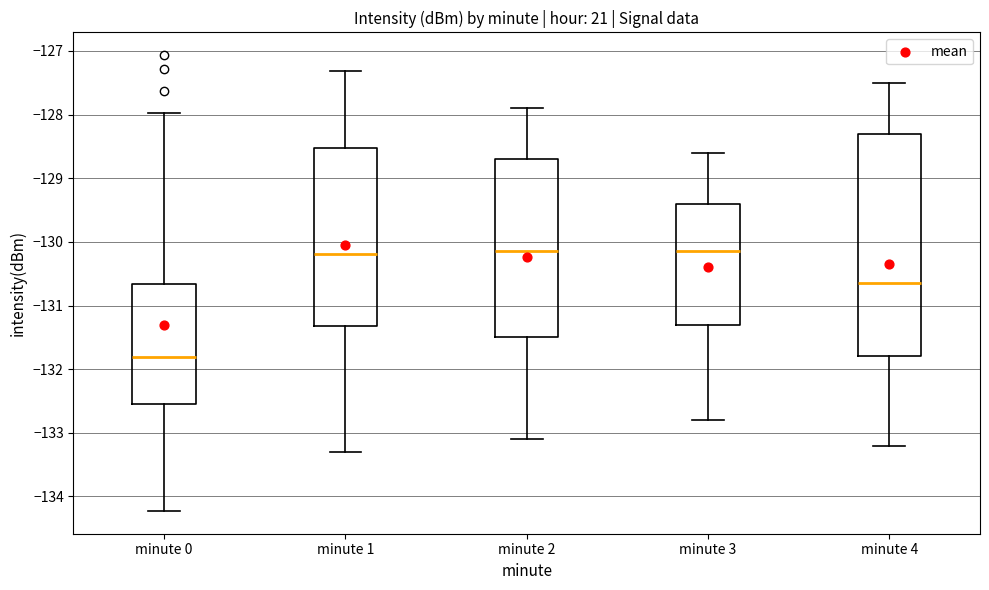

Reading left to right, transcribe this box plot: for each box, give where its median line is, the range the box spans, and where its two whiskers end, as read against the y-axis. The values are not printed on the chart, so give them approximately, as read against the axis.

minute 0: median -131.8, box -132.5 to -130.7, whiskers -134.2 to -128.0
minute 1: median -130.2, box -131.3 to -128.5, whiskers -133.3 to -127.3
minute 2: median -130.1, box -131.5 to -128.7, whiskers -133.1 to -127.9
minute 3: median -130.1, box -131.3 to -129.4, whiskers -132.8 to -128.6
minute 4: median -130.6, box -131.8 to -128.3, whiskers -133.2 to -127.5